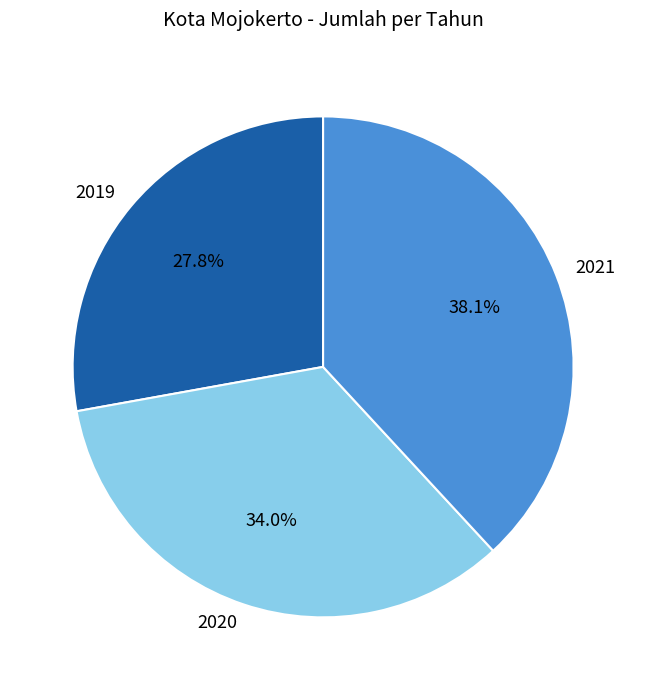

How many segments does this pie chart have?

3